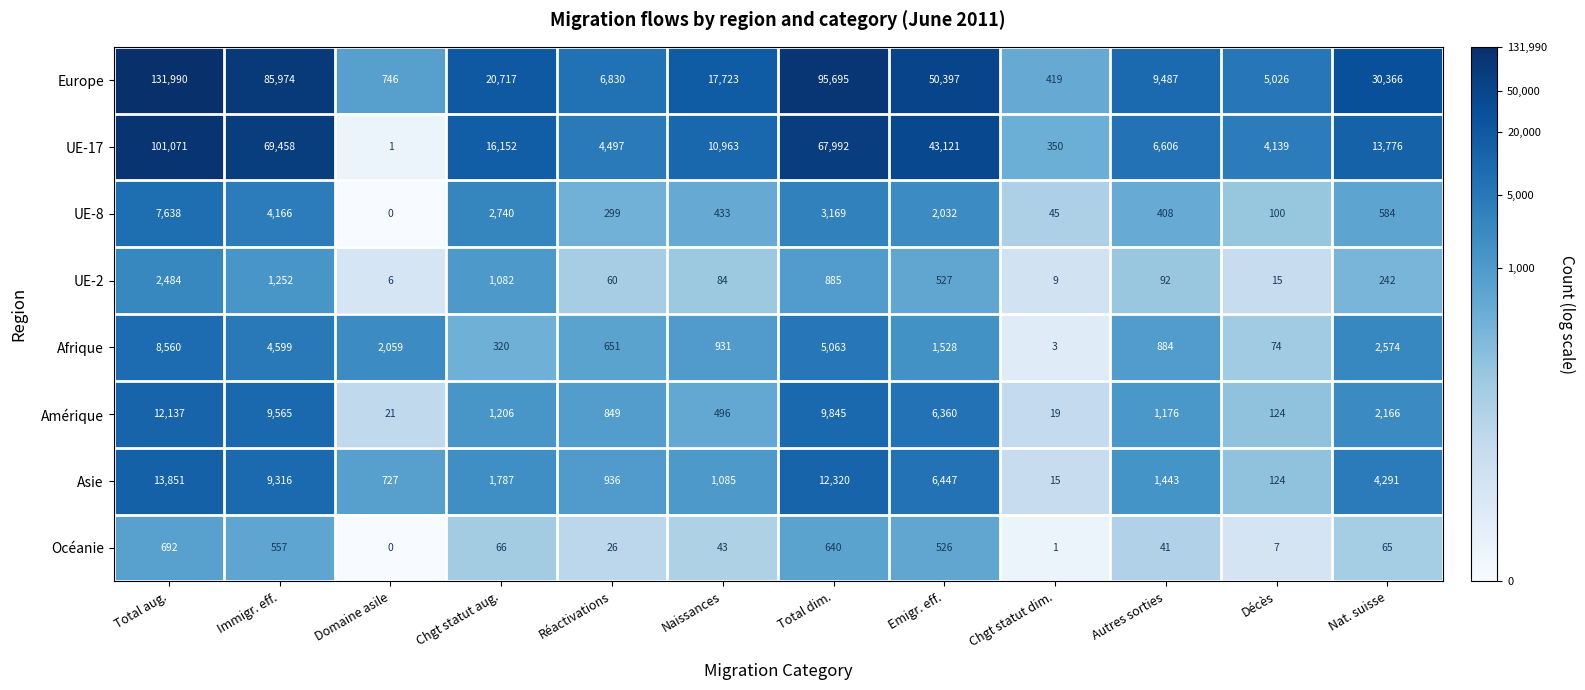

Which series has the largest total across all categories?

Europe